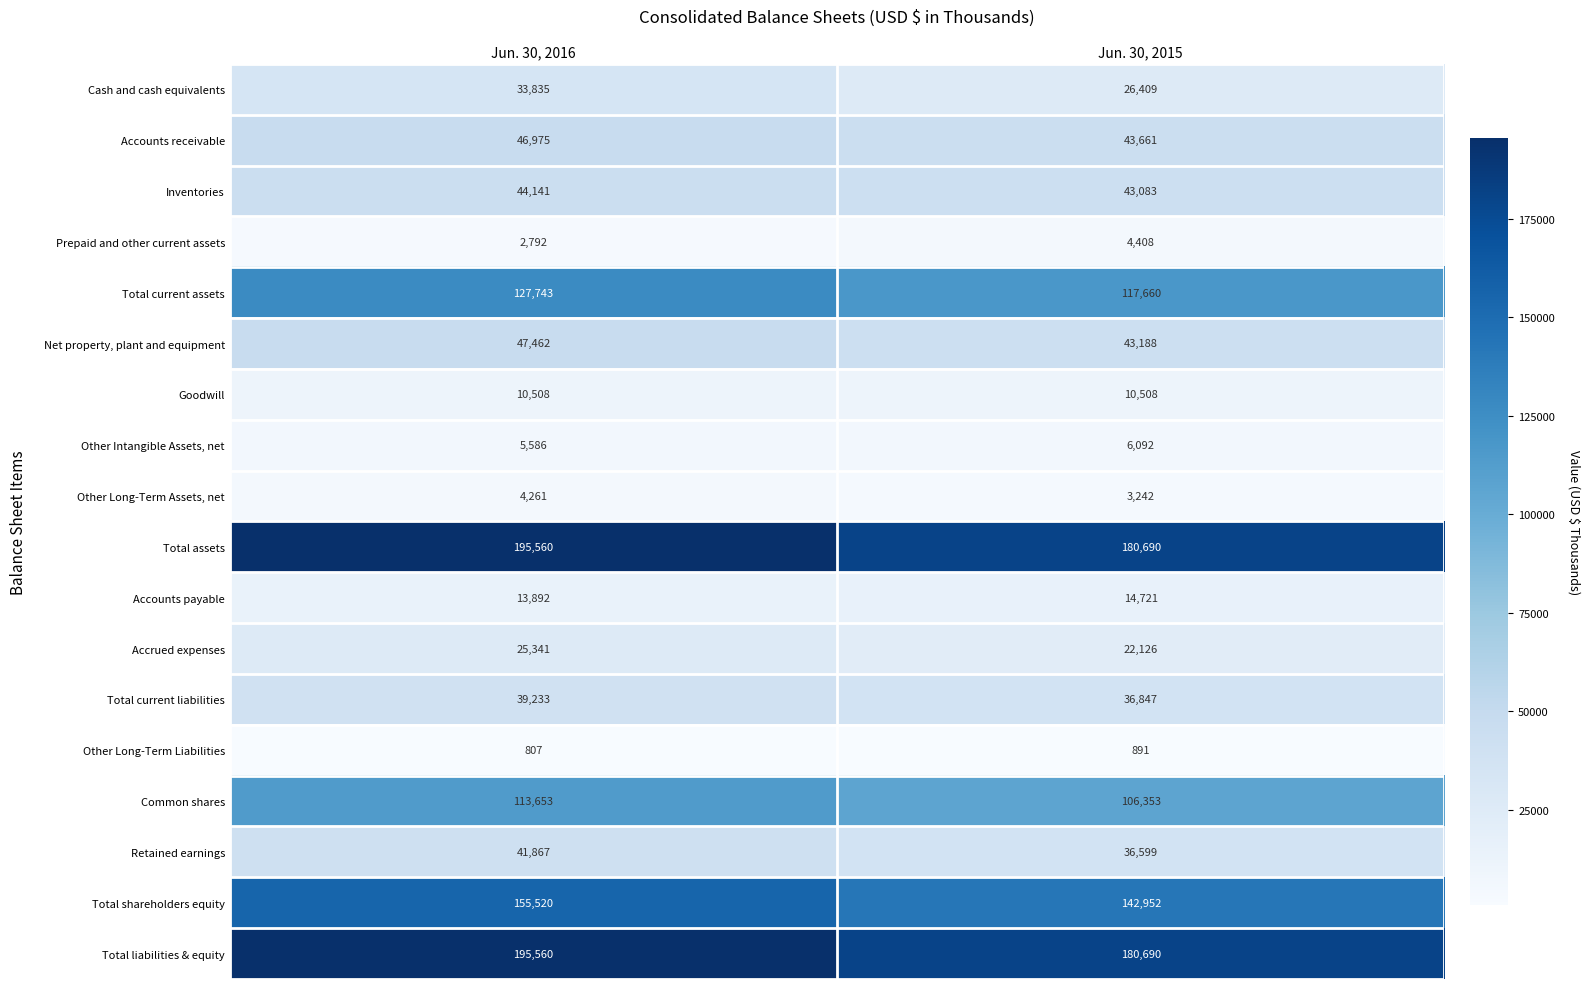

What is the sum of the Total liabilities & equity values at Jun. 30, 2016 and Jun. 30, 2015?

376250